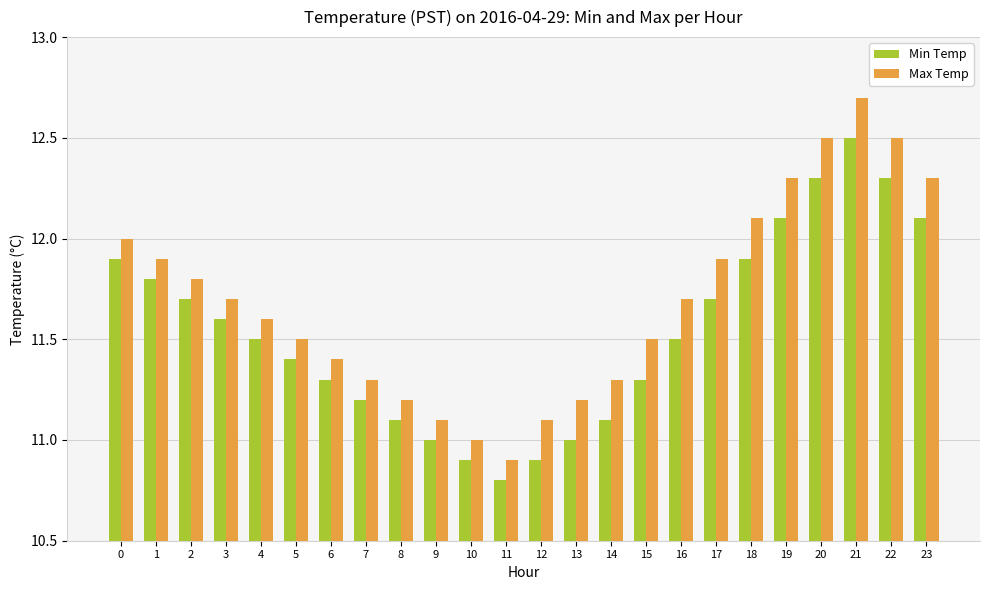

What is the total value across all series at 23?

24.4